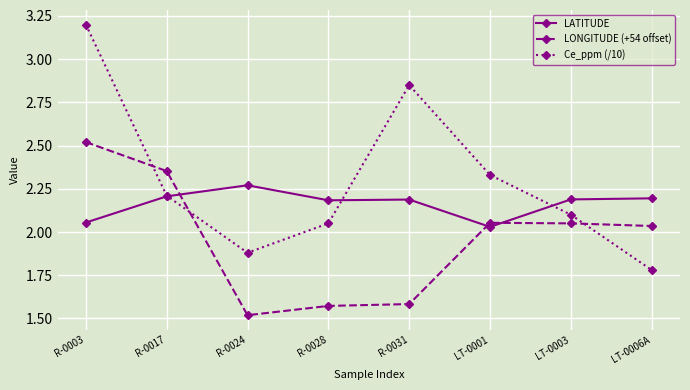

What is the label of the 5th point from the left?

R-0031